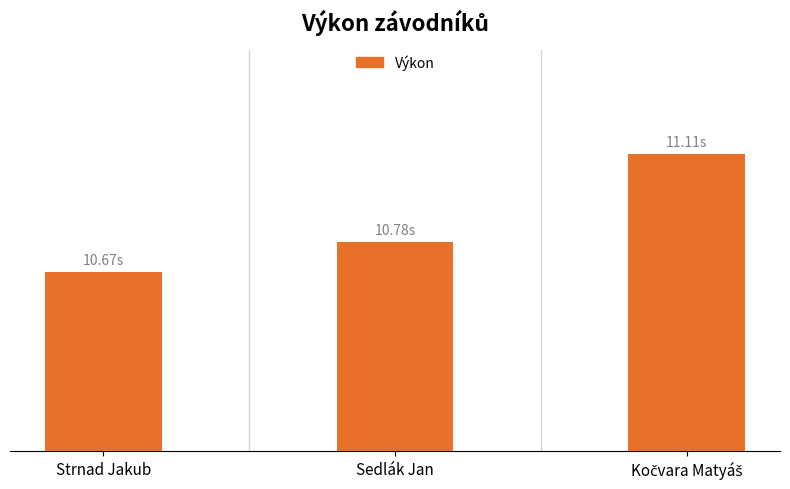

Does the chart contain any negative values?

No